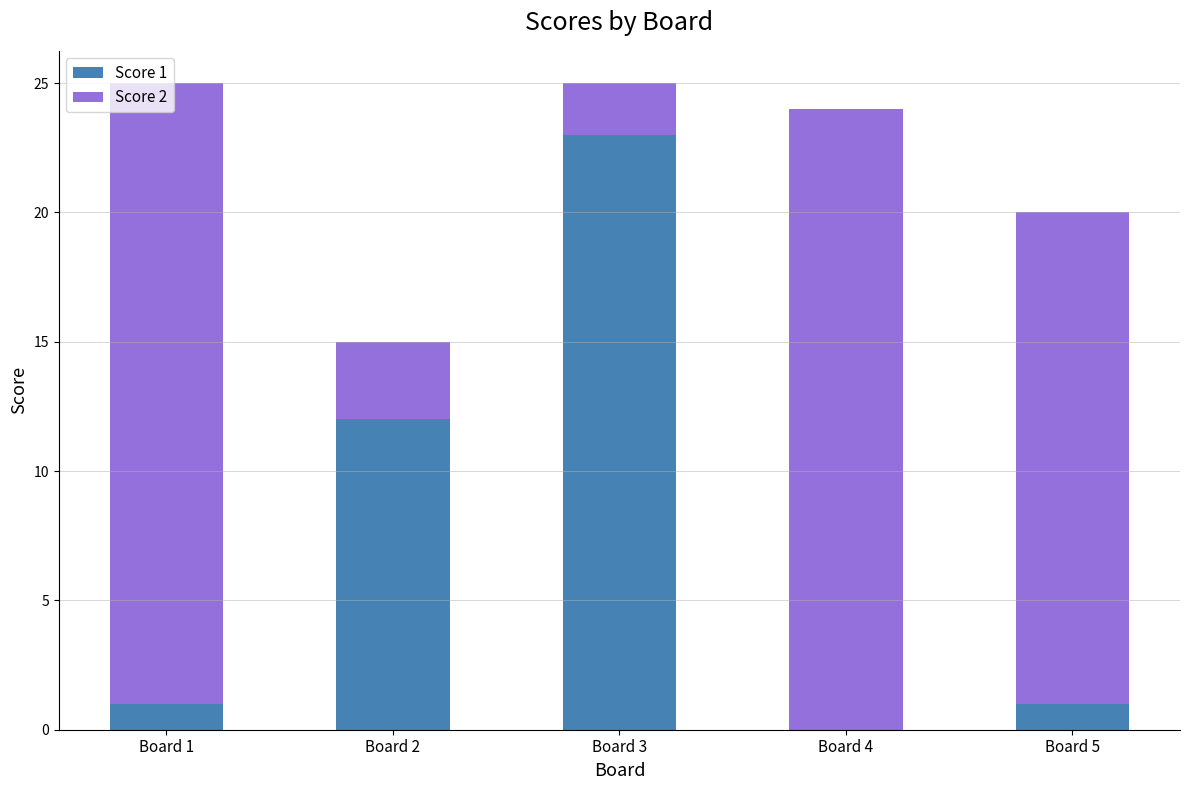

The value of Score 1 at Board 2 is 12. True or false?

True